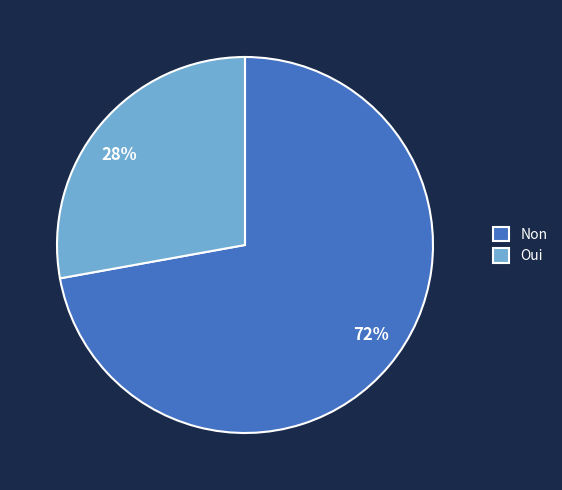

What percentage is the Non slice, to the nearest percent?

72%